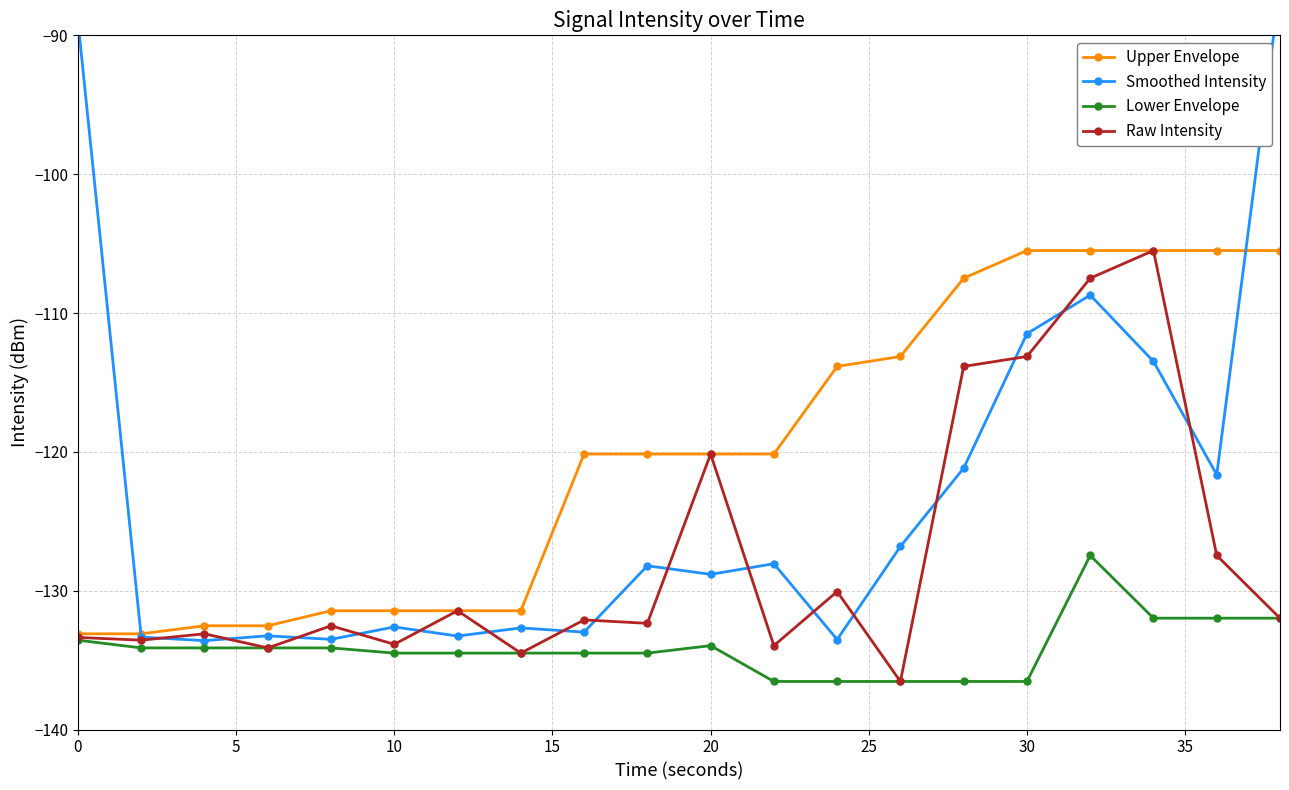

Where is Raw Intensity nearest to the value -121?

20